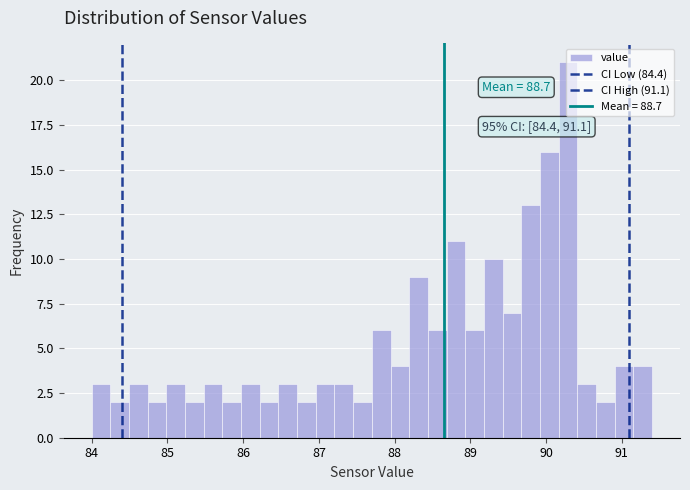

Read against the x-axis, roughly where is the centre of the tallest bar?

90.3